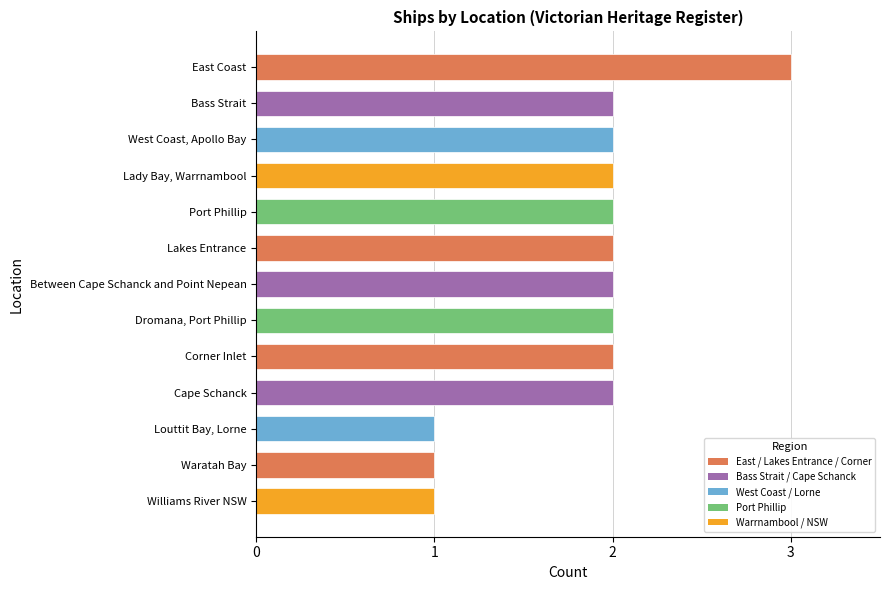

How many bars are there in total?

13